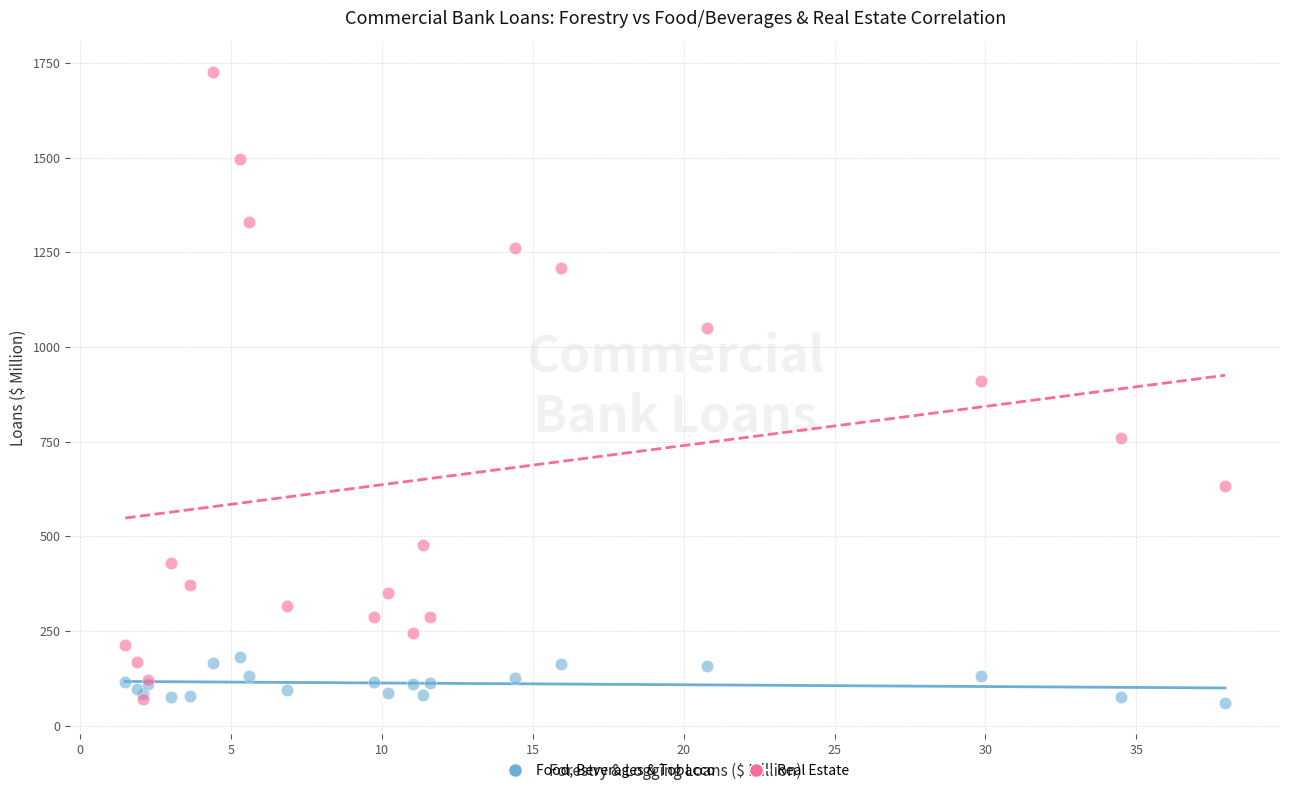

Which series contains the highest Y value?

Real Estate